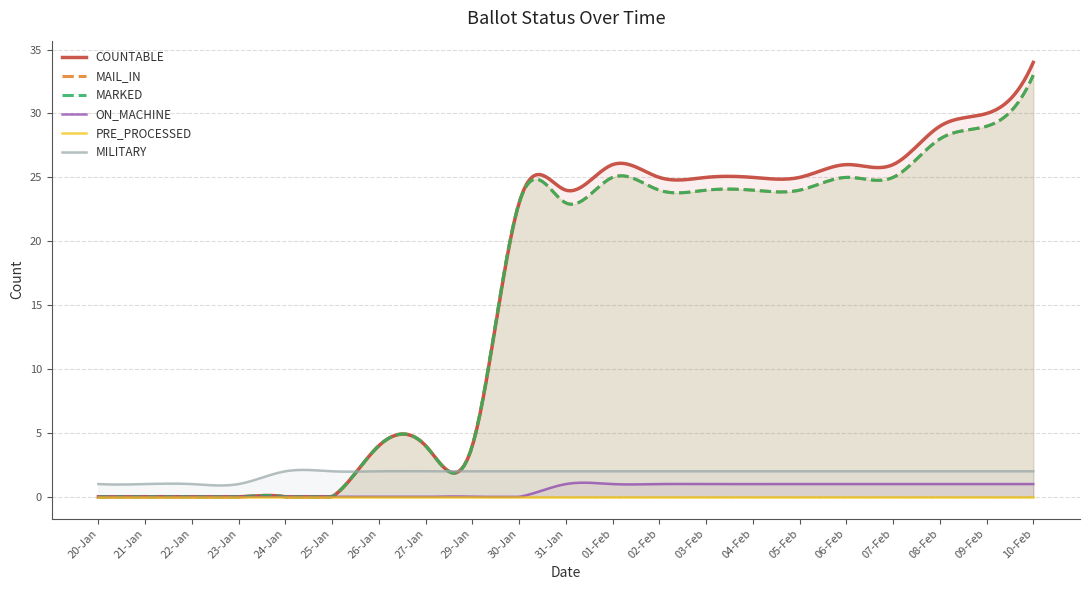

True or false: MARKED has a value of 4 at 29-Jan.

True